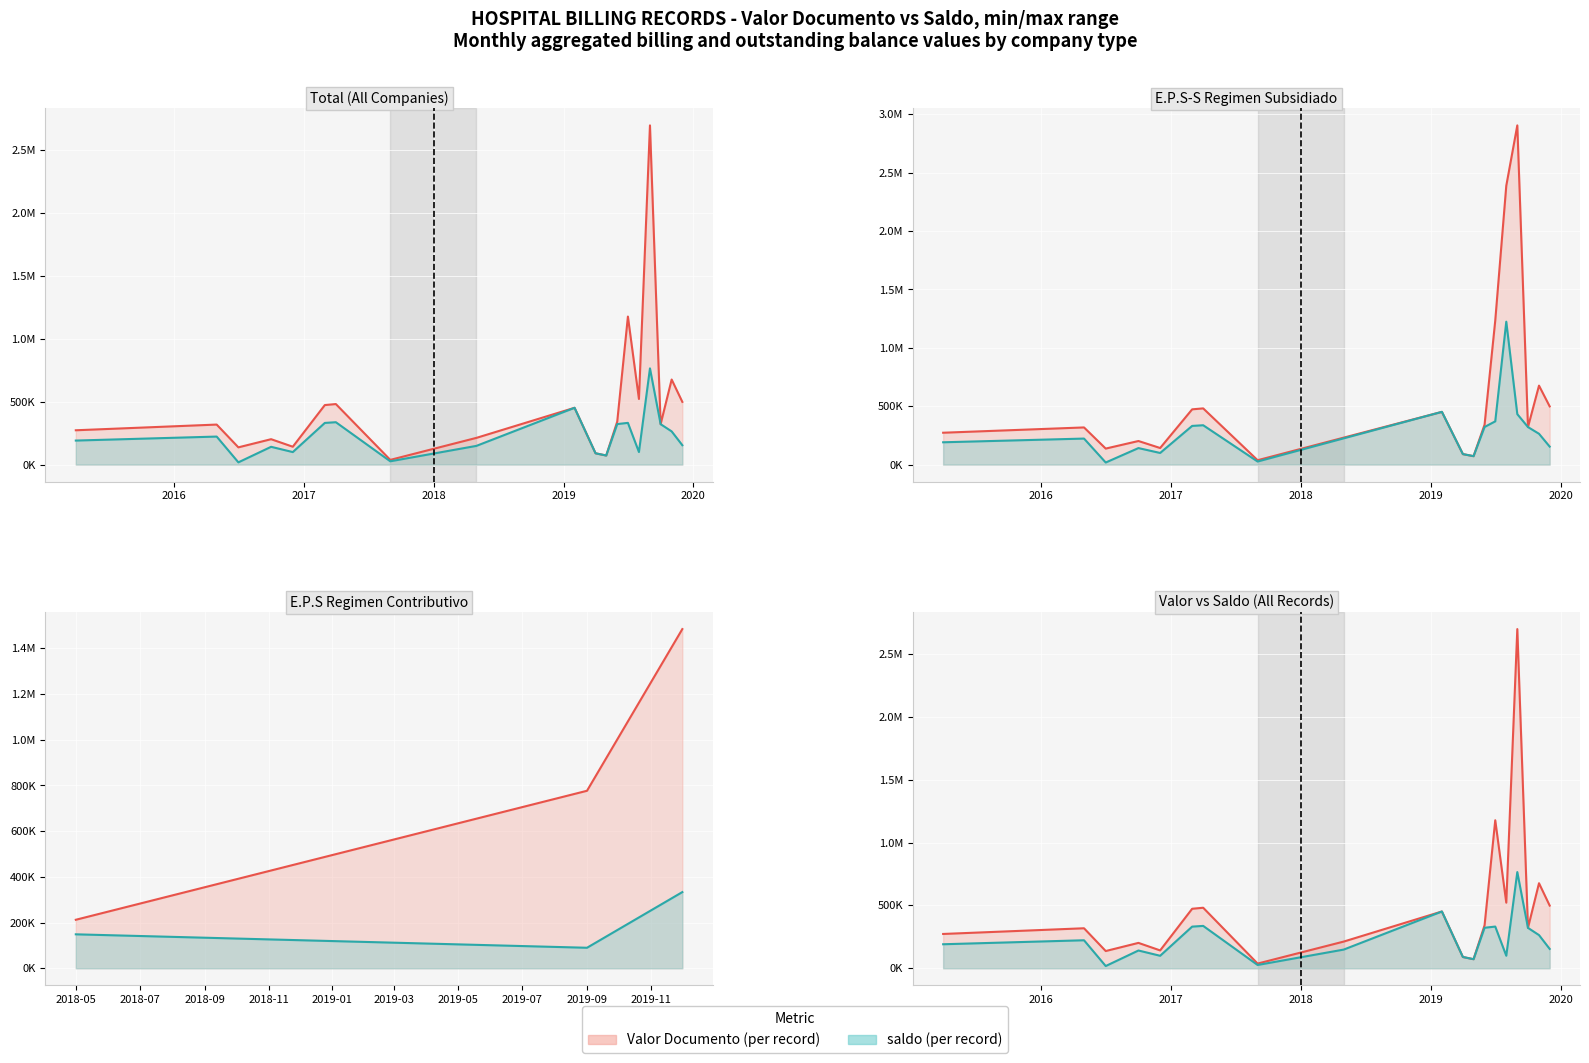

True or false: saldo (line) has a value of 136214.0 at 10.

False